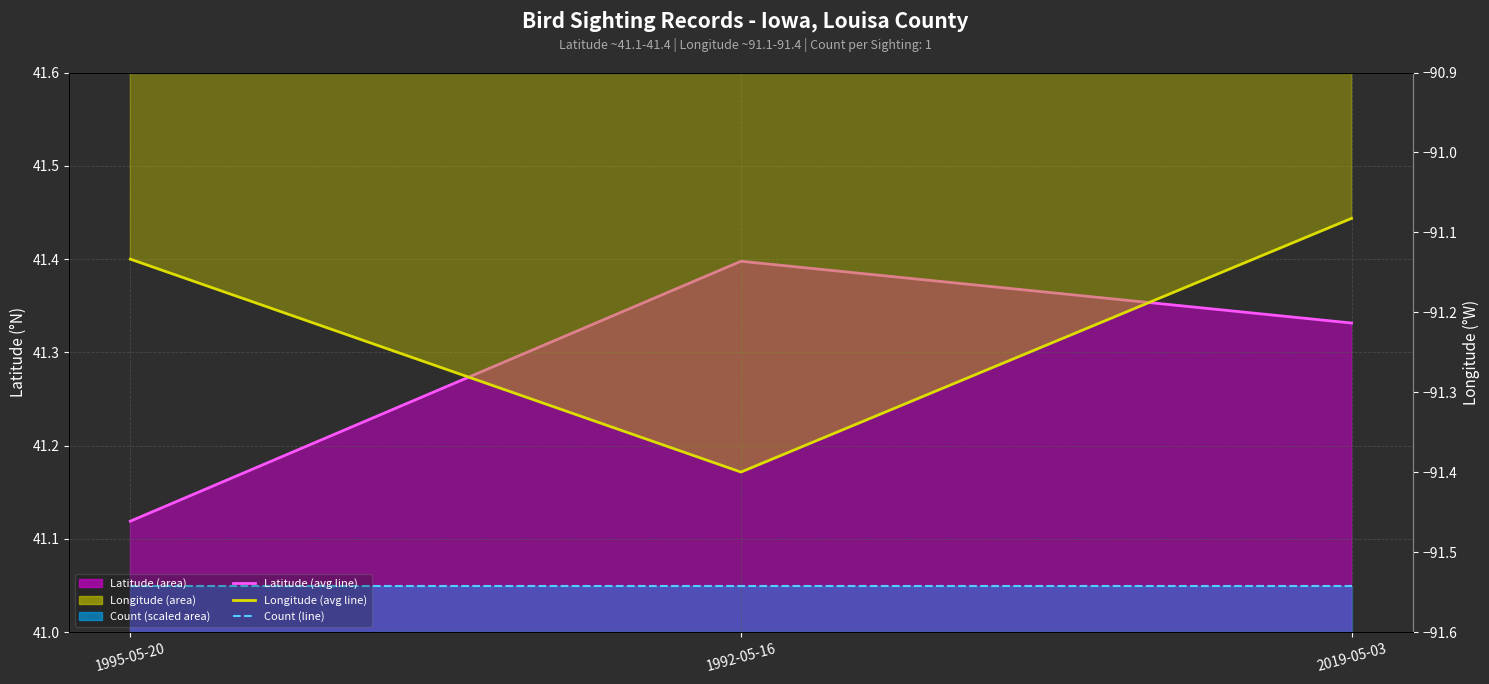

What is the highest value of the Count (line) series?

41.0